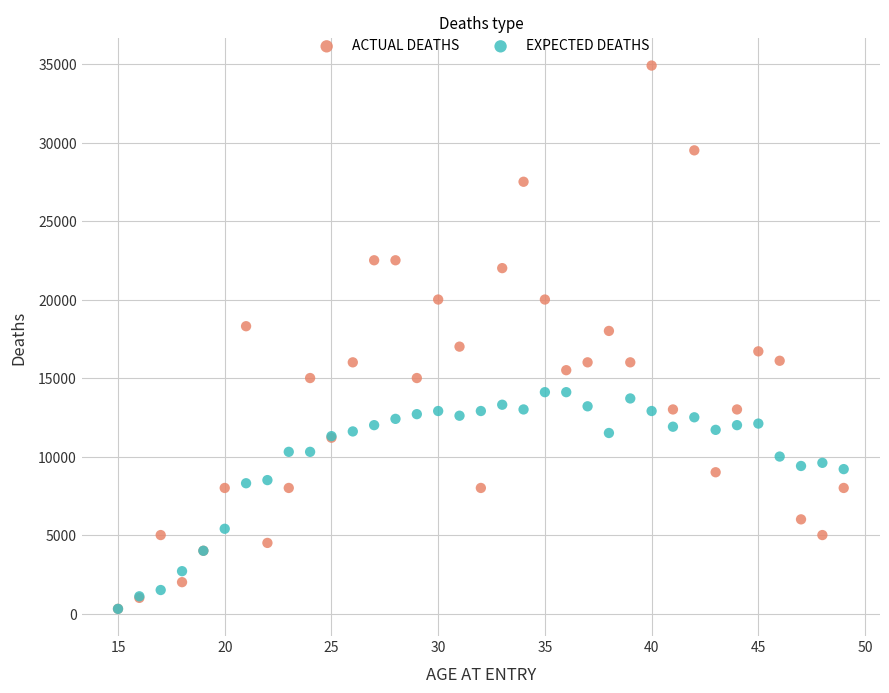

What are all the series names shown in the legend?

ACTUAL DEATHS, EXPECTED DEATHS